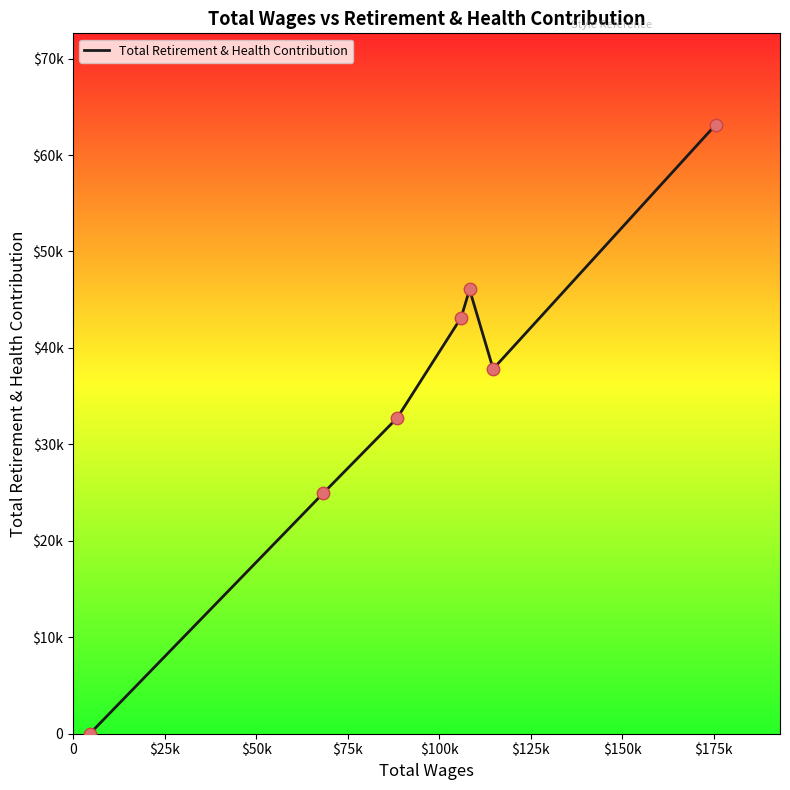

Is this an area chart (filled region under the line)?

No